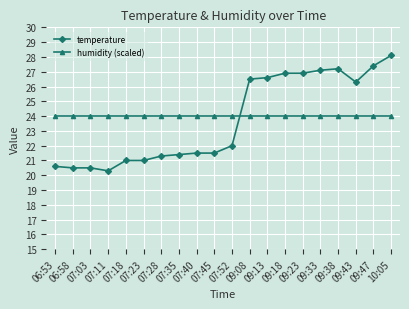

Which category has the highest value in the temperature series?

10:05